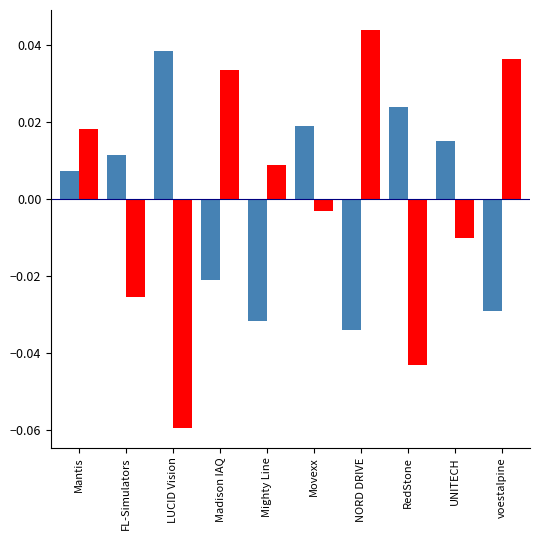

How many series are shown in this chart?

2